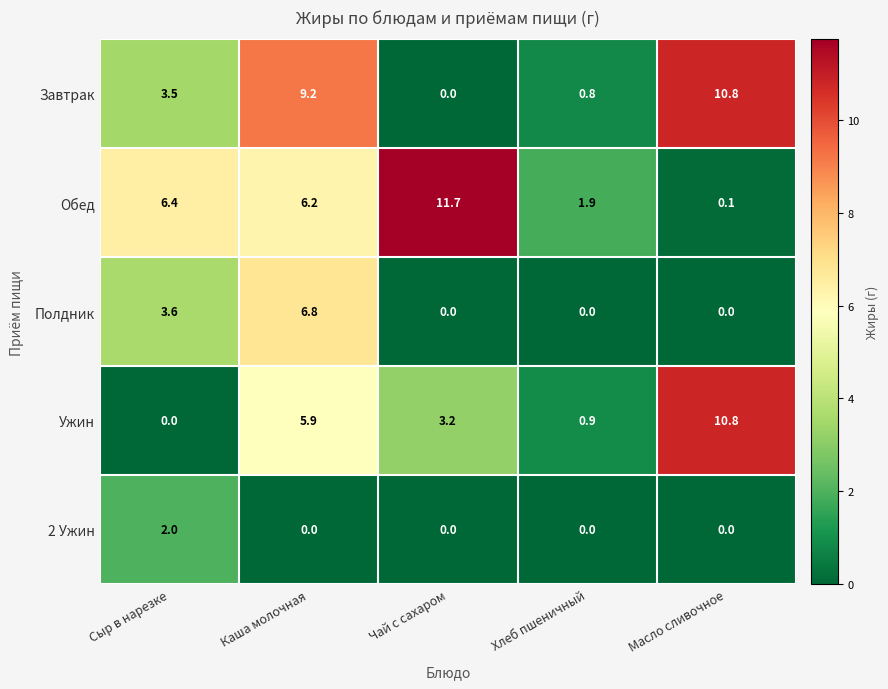

At which label is Завтрак closest to 5?

Сыр в нарезке